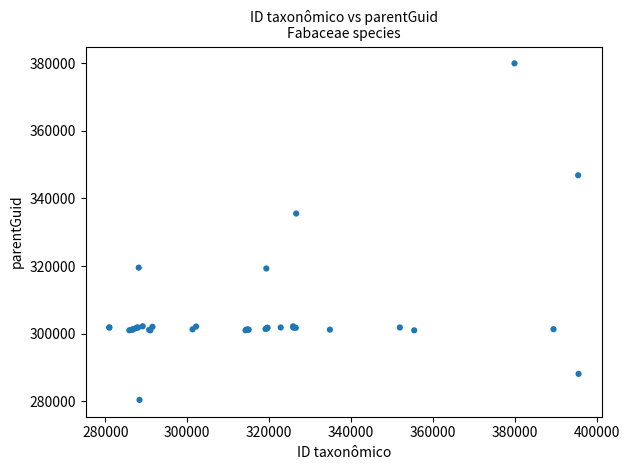

What Y value in the scatter plot is closest to 330196?

335546